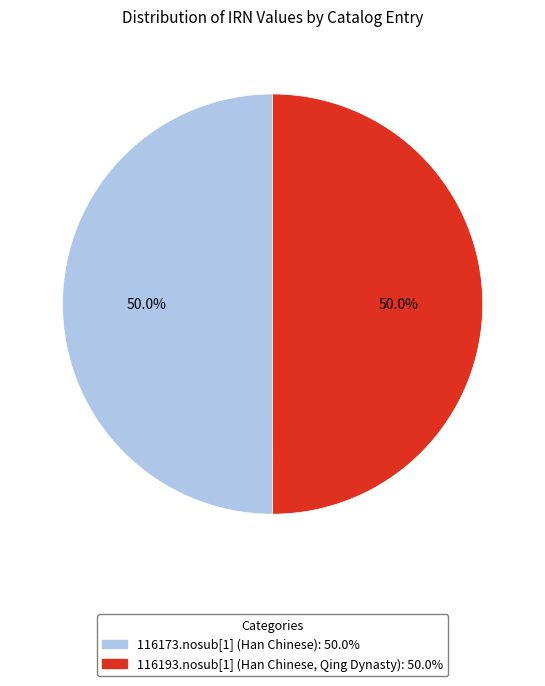

To the nearest percent, what is the average slice percentage?

50%